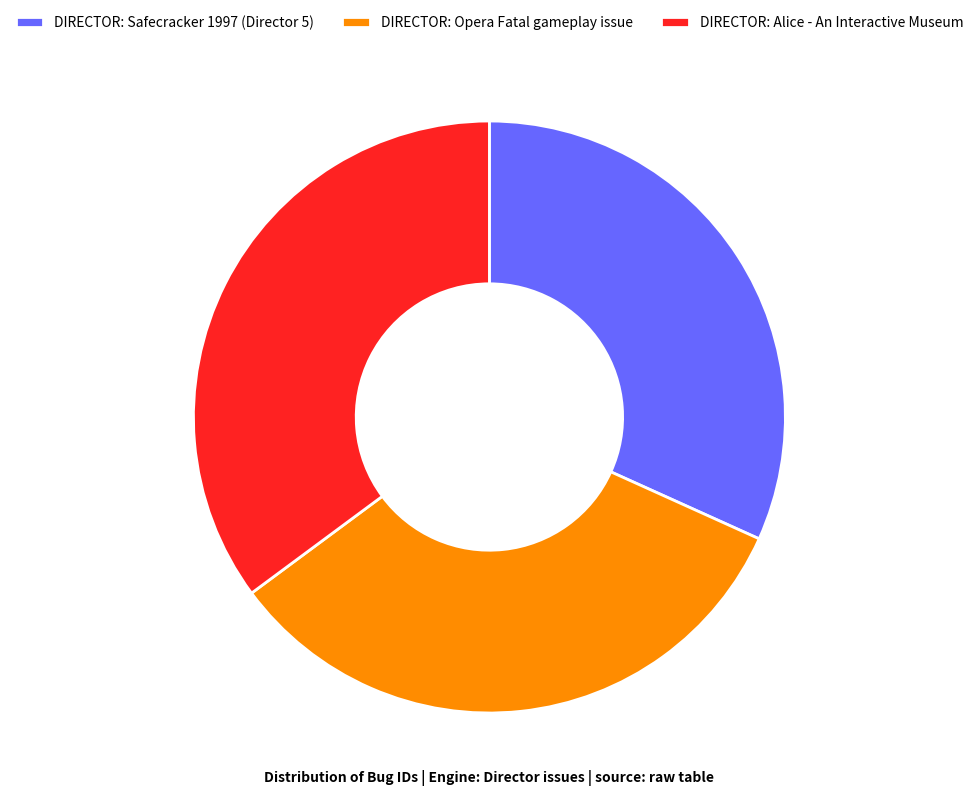

Is it true that DIRECTOR: Safecracker 1997 (Director 5) is 32% of the pie?

True